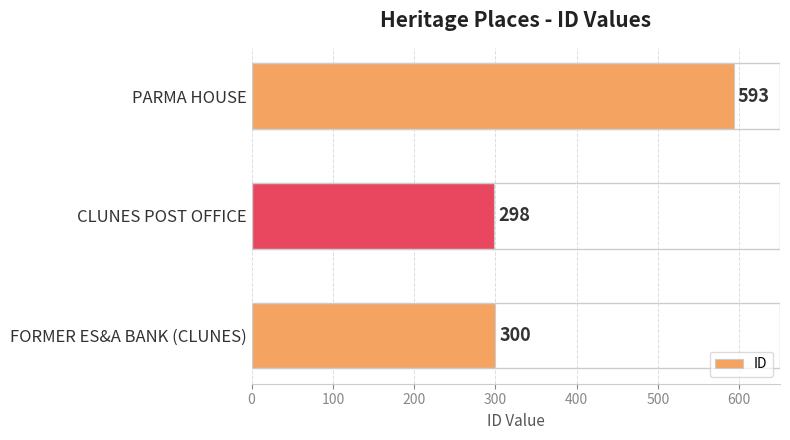

Reading bottom to top, what are all the values shown in this chart?

300	298	593